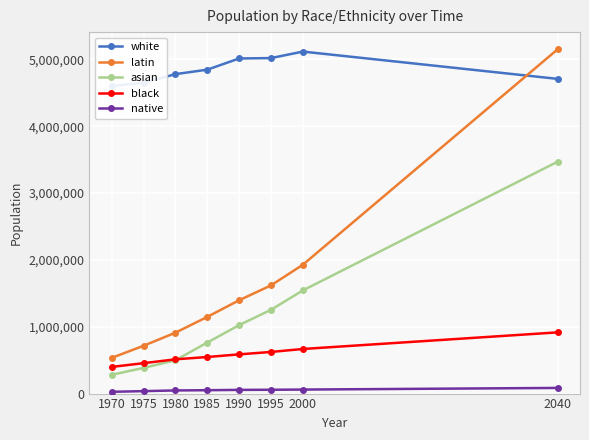

At which category does the chart reach its peak across all series?

2040